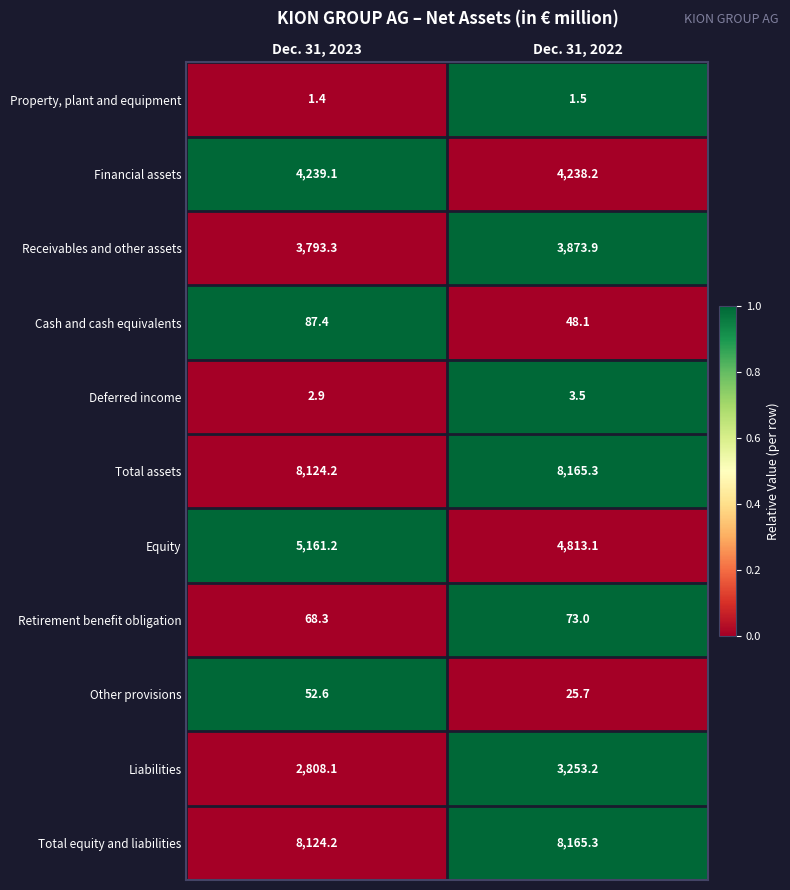

How many values in the Total equity and liabilities series are below 8165?

1